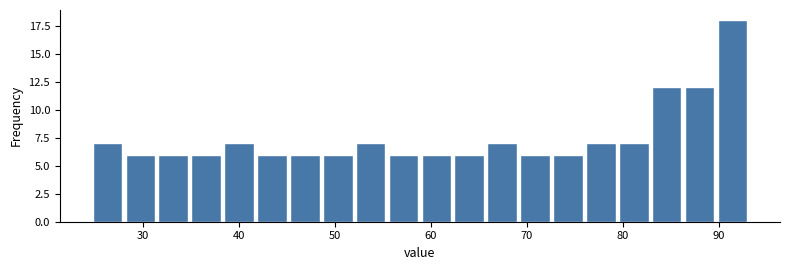

Around what value on the x-axis is the tallest bar? Give the approximate position of its centre, as read against the axis.

91